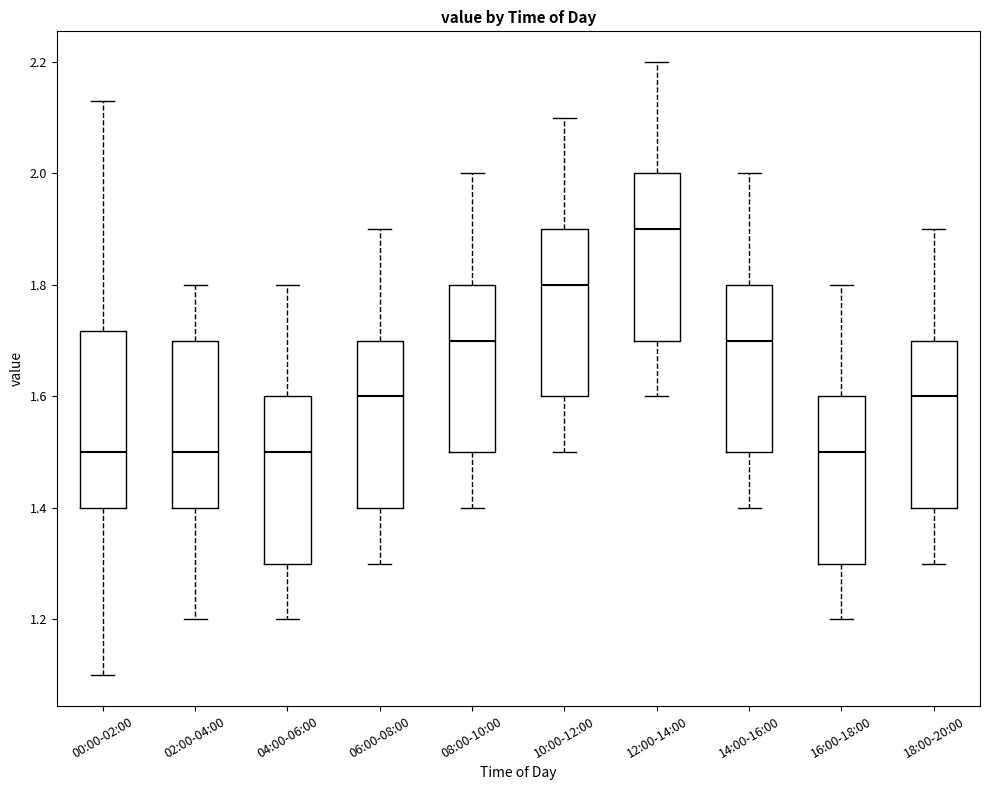

Which box has the highest median line?

12:00-14:00